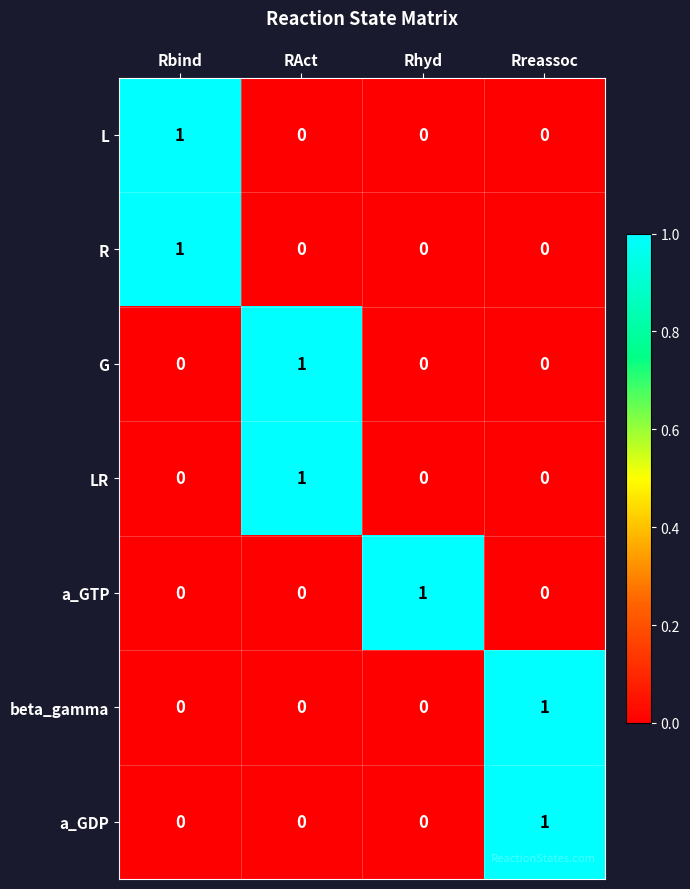

How many a_GTP values are between 0 and 1?

4